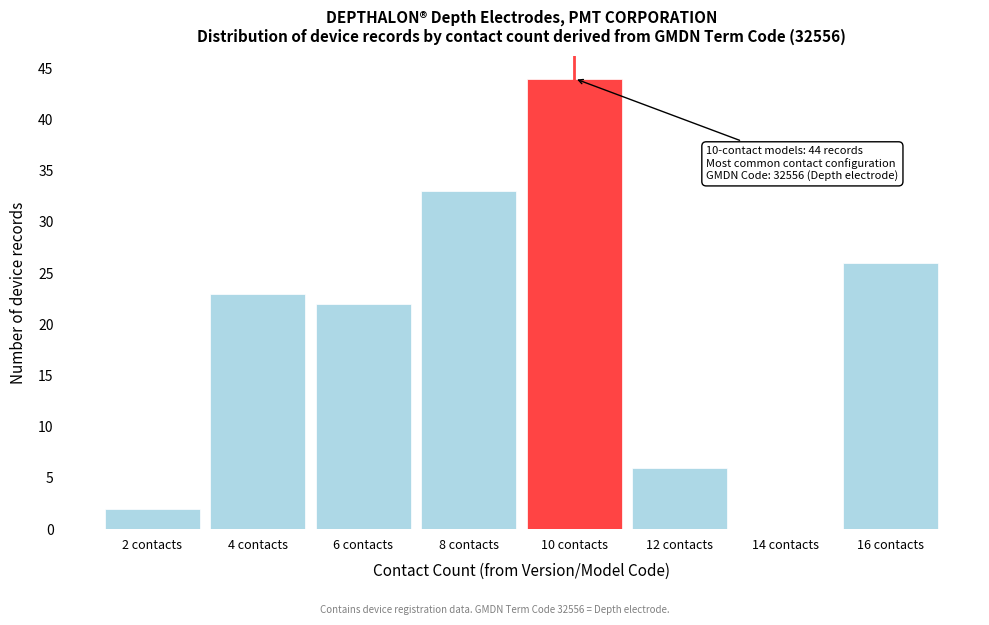

Reading right to left, list all the values displayed in this chart.

16 contacts=26	14 contacts=0	12 contacts=6	10 contacts=44	8 contacts=33	6 contacts=22	4 contacts=23	2 contacts=2